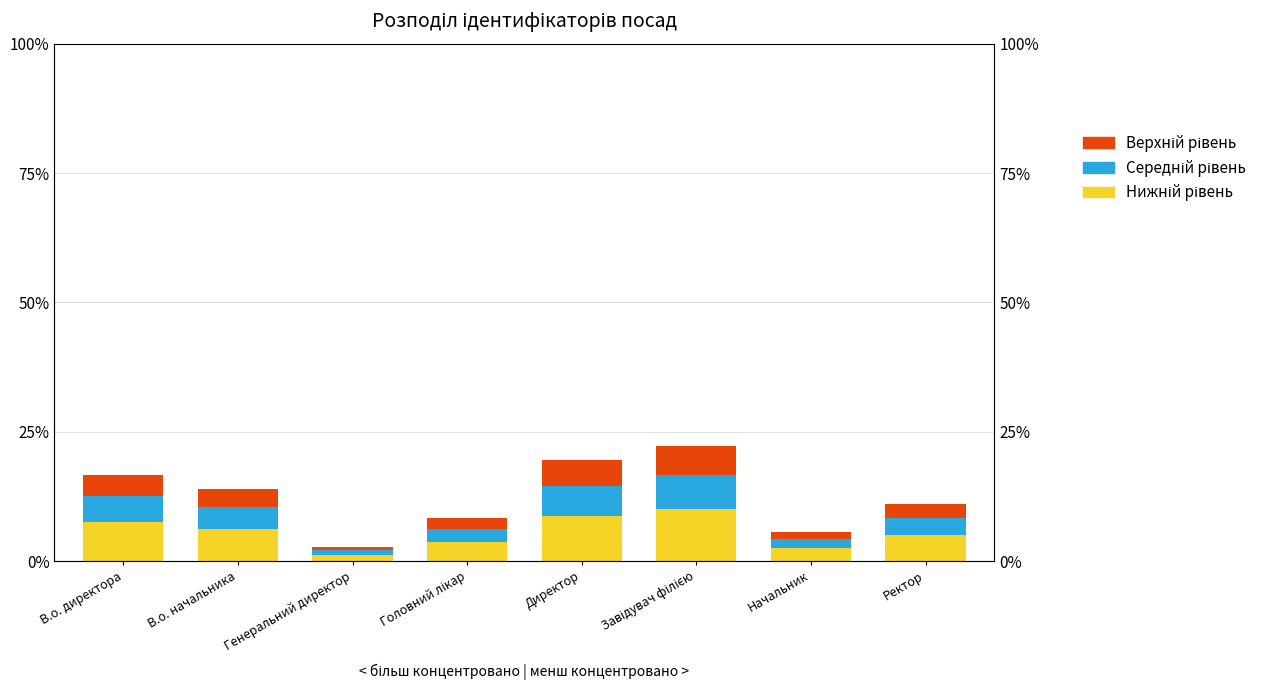

Reading right to left, transcribe all the data shown in this chart.

Нижній рівень: 5.0	2.5	10.0	8.8	3.7	1.2	6.2	7.5
Середній рівень: 3.3	1.7	6.7	5.8	2.5	0.8	4.2	5.0
Верхній рівень: 2.8	1.4	5.6	4.9	2.1	0.7	3.5	4.2